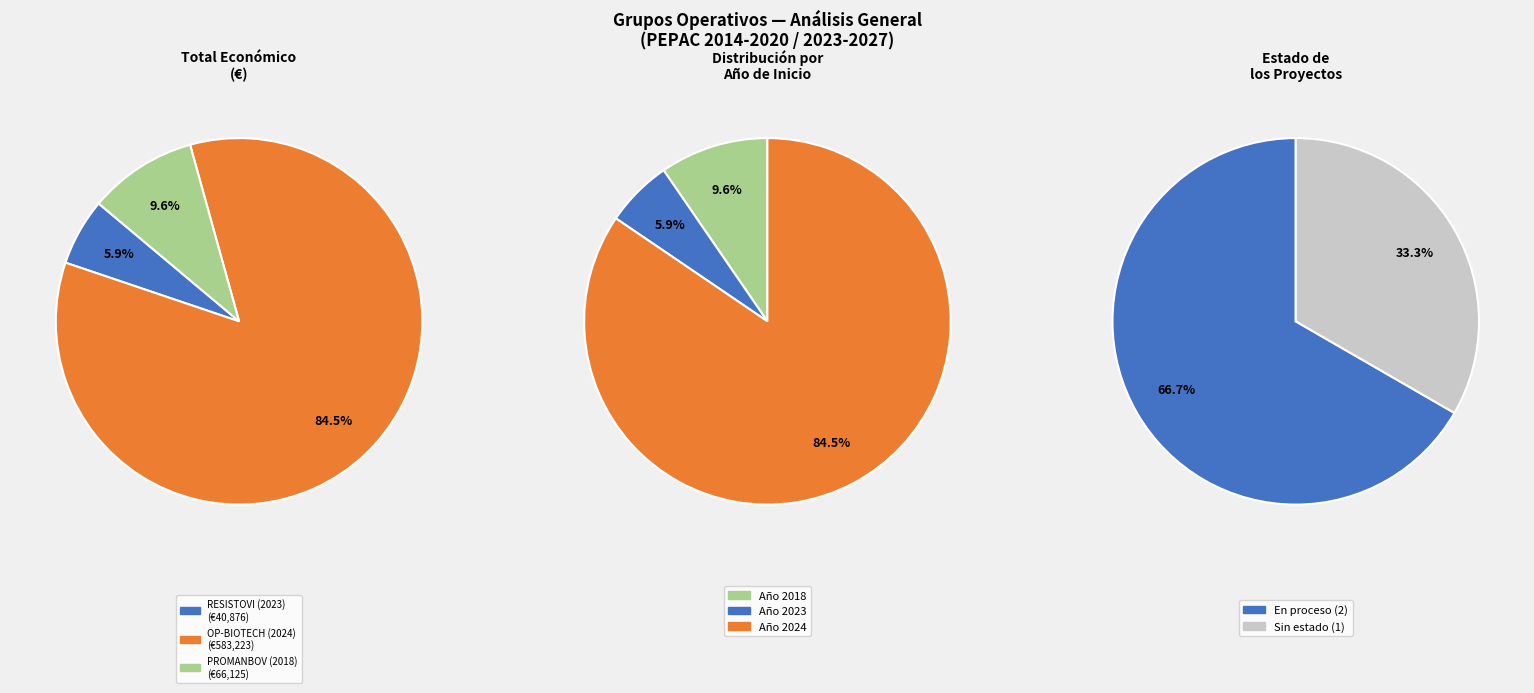

Approximately how many times larger is the value at PROMANBOV (2018) compared to RESISTOVI (2023)?

1.6